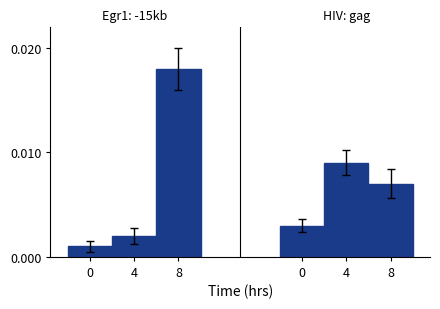

Rank the categories by value from highest to lowest.

4, 8, 0